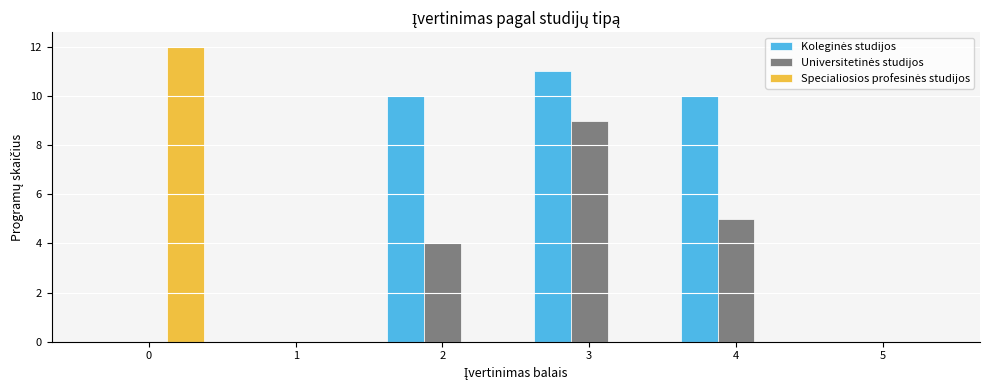

What is the total value across all series at 3?

20